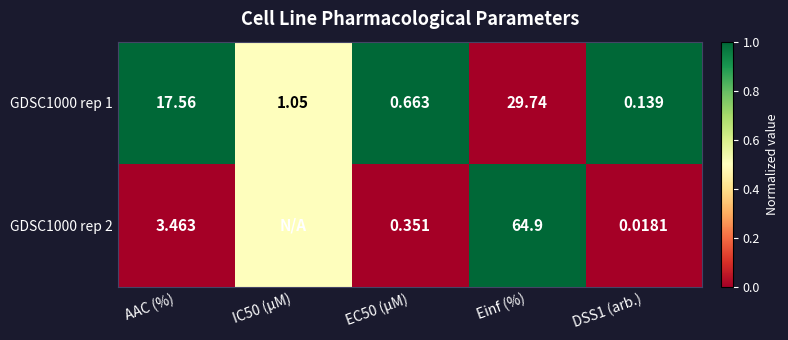

Where does the GDSC1000 rep 1 series first go above 1?

AAC (%)